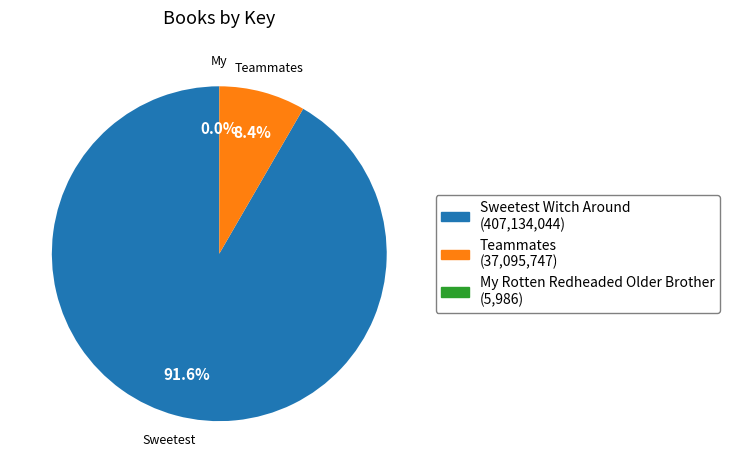

Between Teammates and Sweetest Witch Around, which is larger?

Sweetest Witch Around